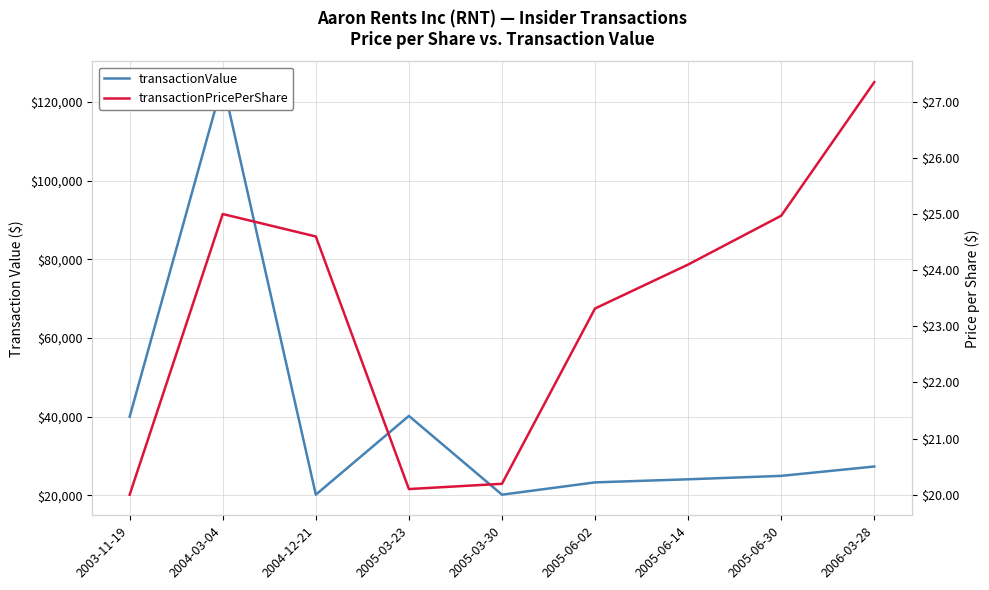

How many values in the transactionPricePerShare series are below 24?

4